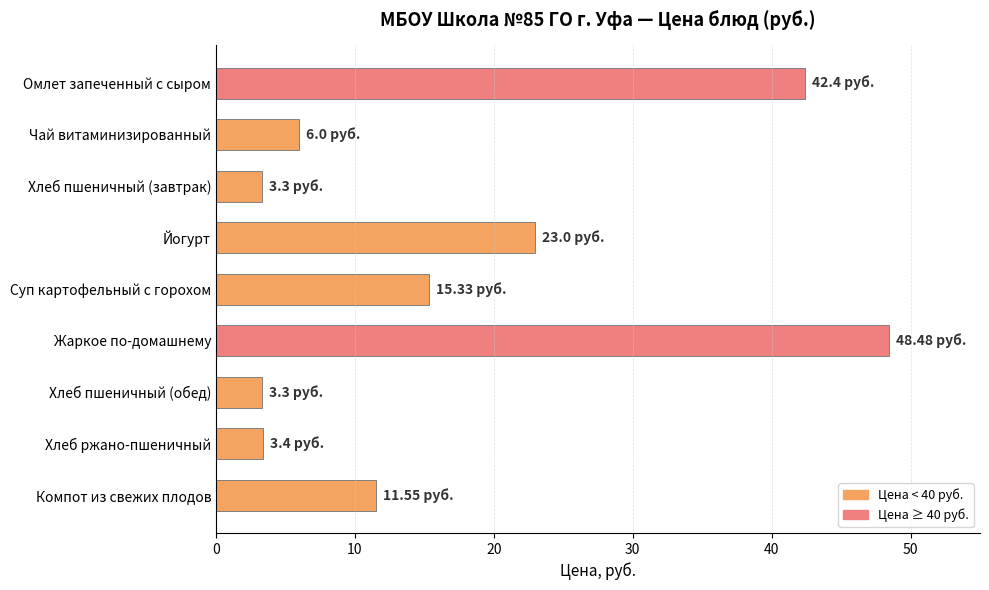

What is the greatest value displayed?

48.5